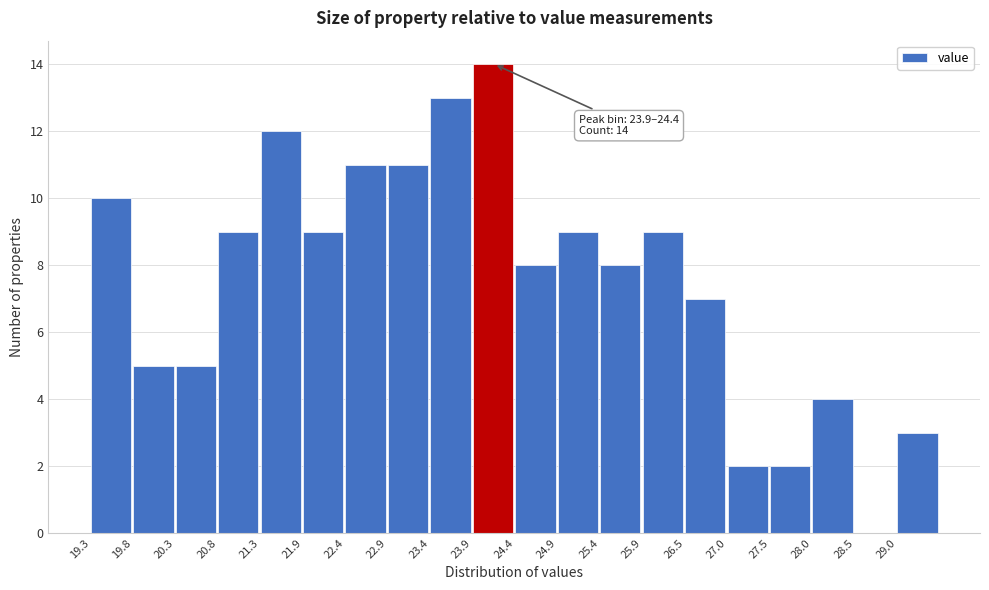

Which range on the x-axis has the tallest bar?

23.9 to 24.4